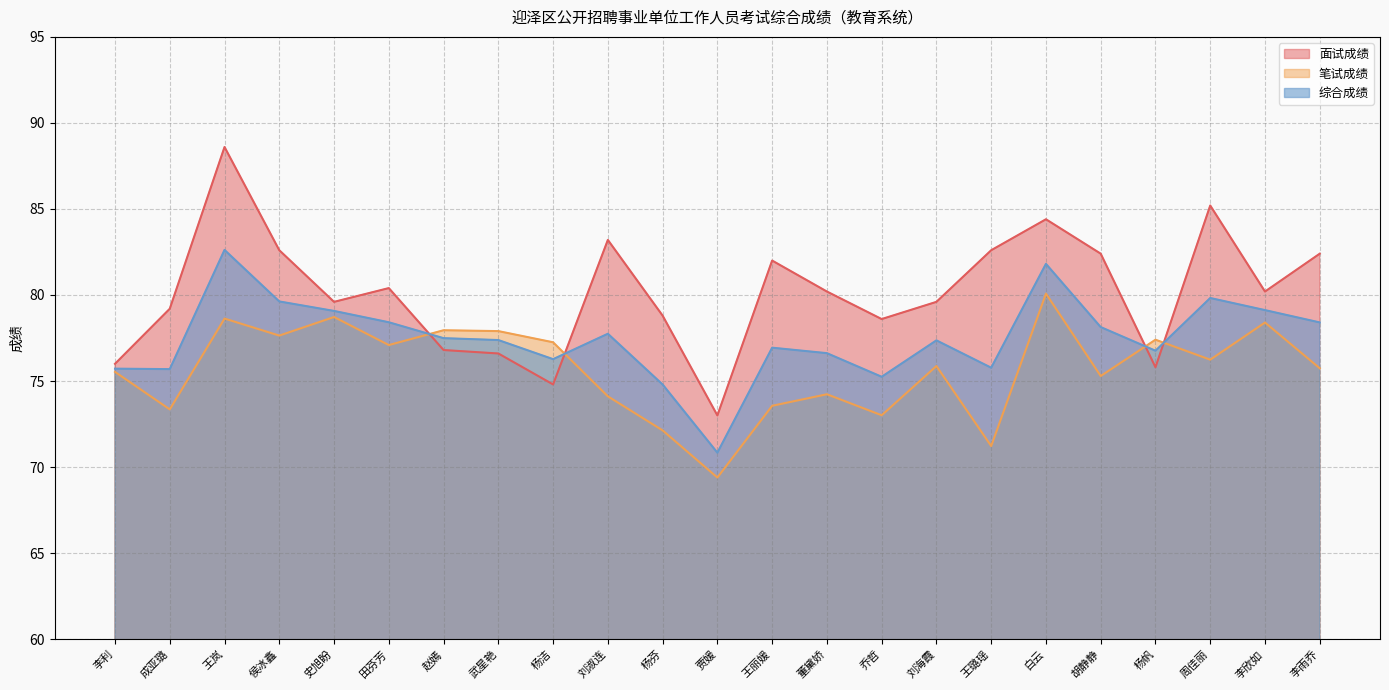

At which category does the chart reach its minimum across all series?

贾媛